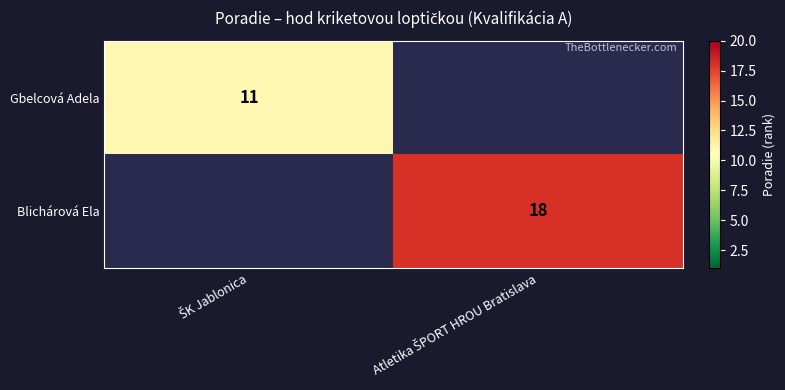

At which label does Blichárová Ela reach its minimum?

ŠK Jablonica